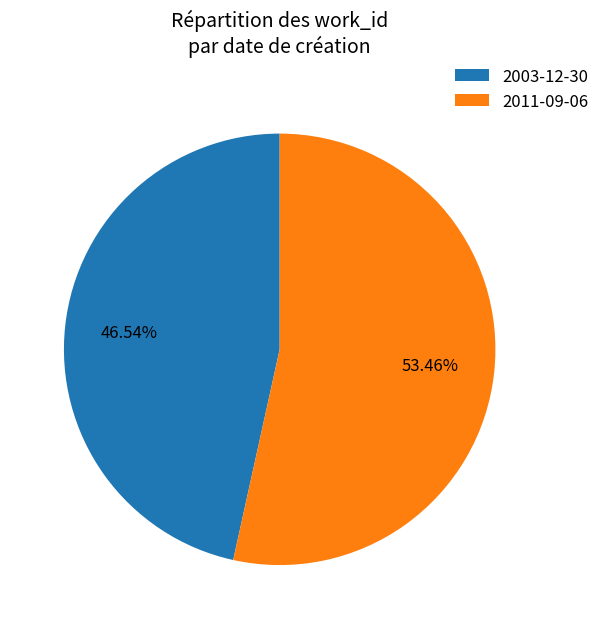

How many segments does this pie chart have?

2